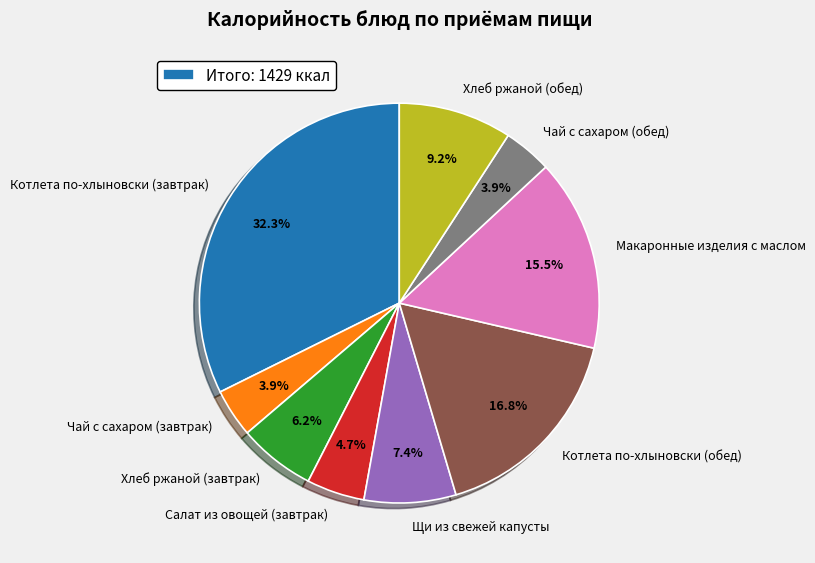

Is there a majority slice in this chart?

No